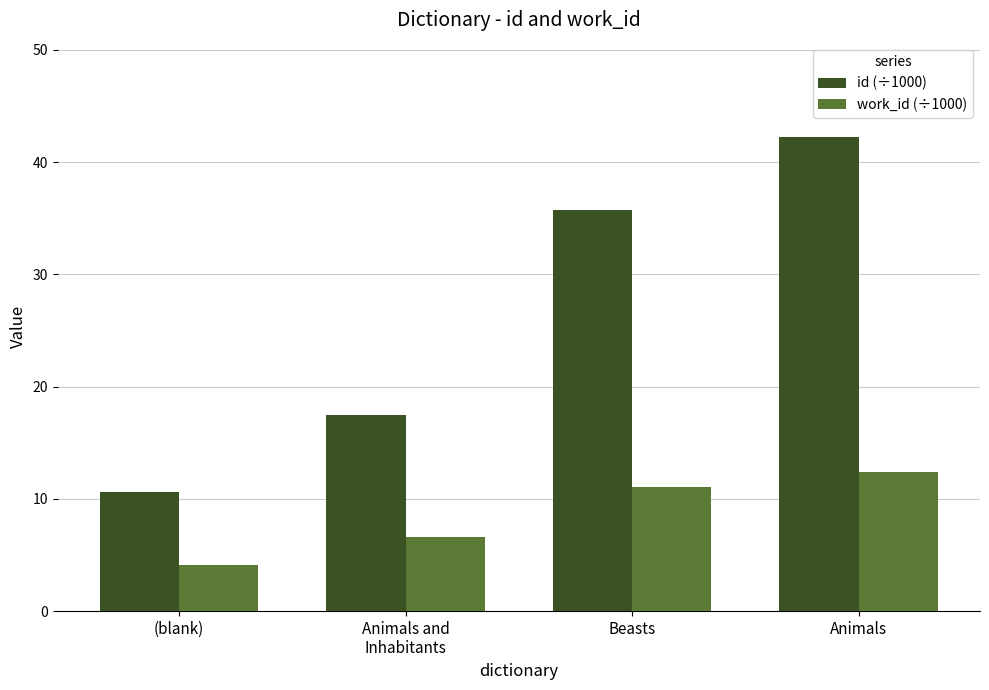

Reading right to left, list all the values displayed in this chart.

id (÷1000): Animals=42.2	Beasts=35.7	Animals and
Inhabitants=17.5	(blank)=10.6
work_id (÷1000): Animals=12.4	Beasts=11.1	Animals and
Inhabitants=6.6	(blank)=4.1